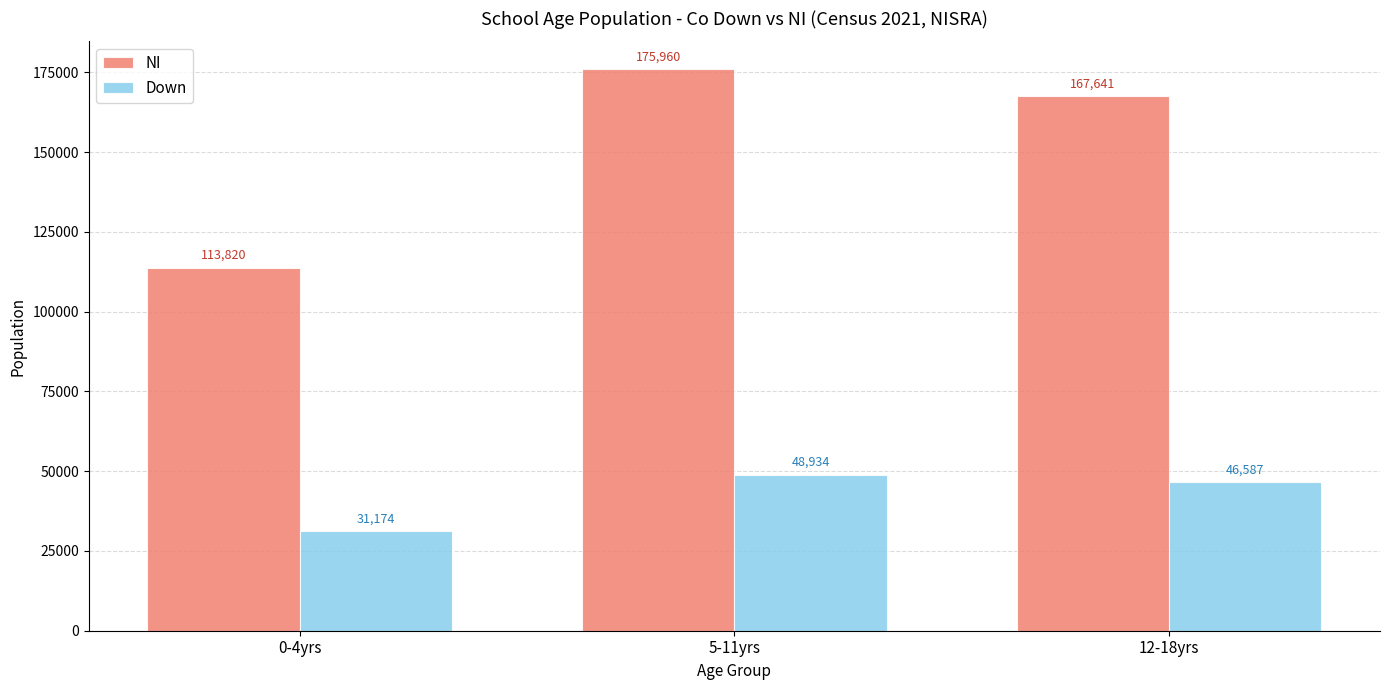

How many data points in Down are less than 46587?

1